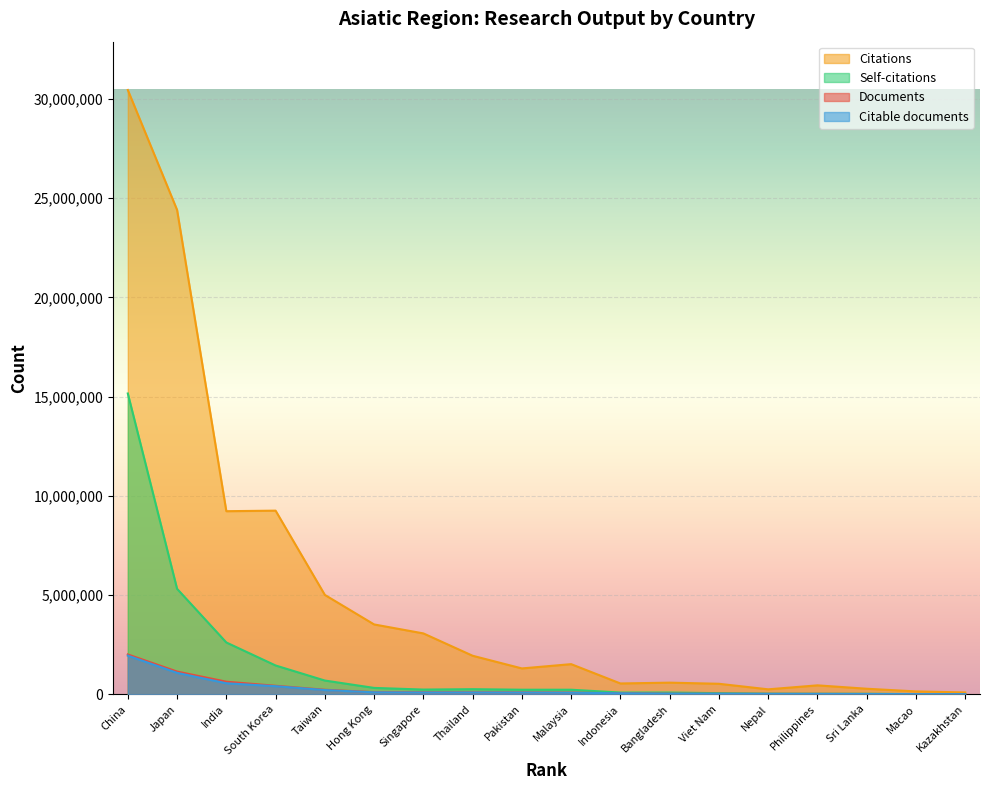

True or false: Documents and Citable documents intersect in this chart.

False